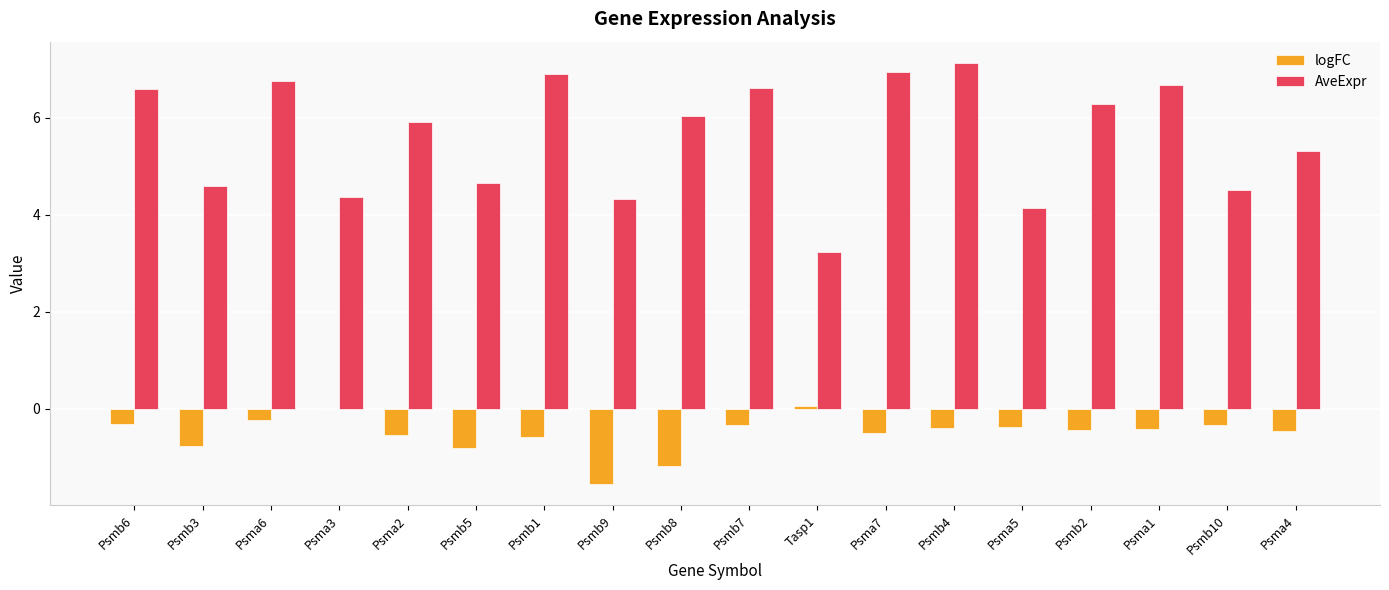

The AveExpr series shows 7.3 at Psmb3. True or false?

False